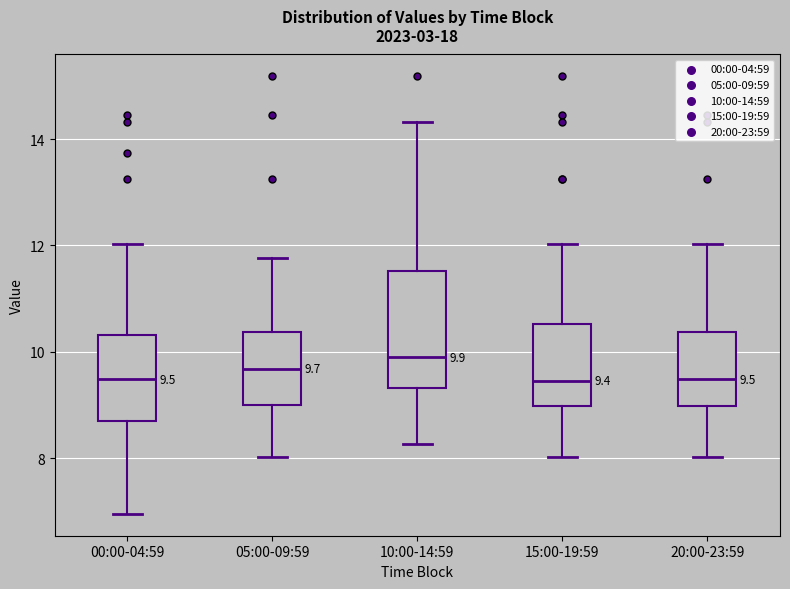

Comparing the boxes themselves (not the whiskers), which one is the tallest?

10:00-14:59